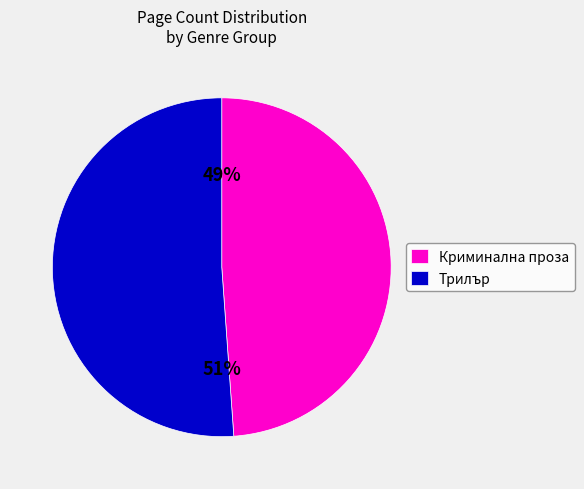

Between Трилър and Криминална проза, which is larger?

Трилър